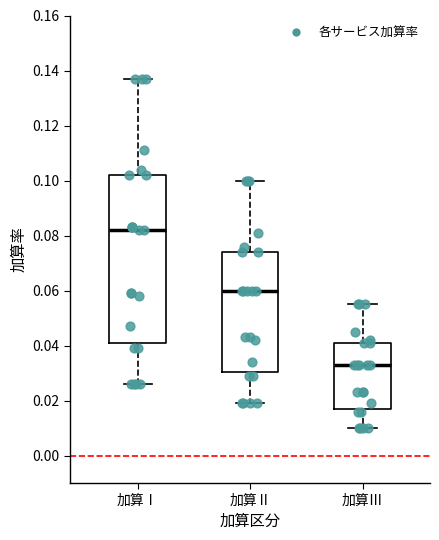

Which box's median line is the lowest?

加算Ⅲ